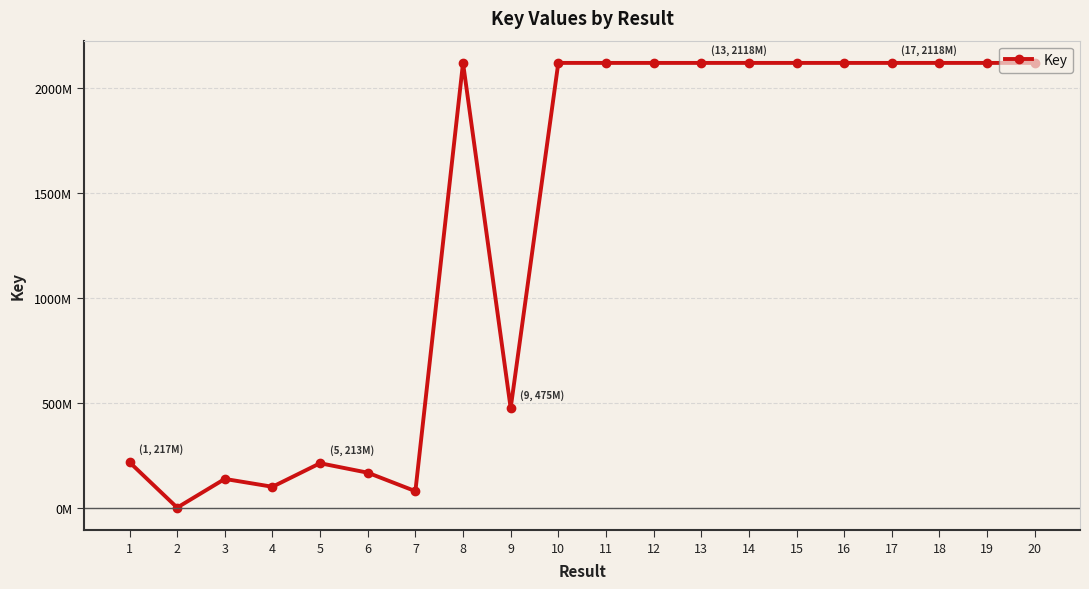

What is the change in value from 6 to 20?

+1950347035